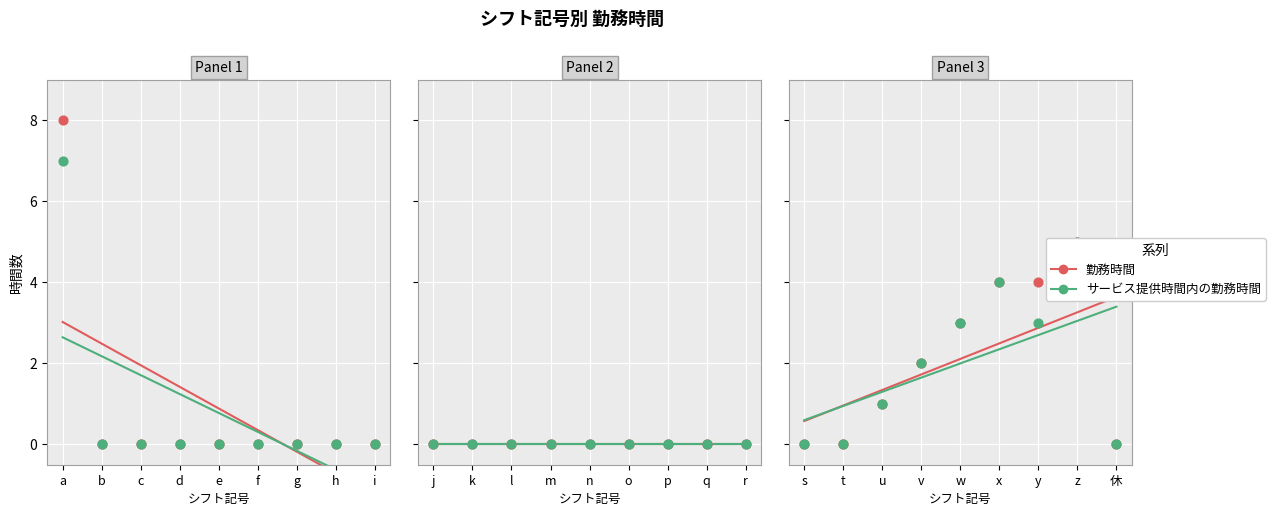

Which series reaches the minimum Y coordinate?

勤務時間